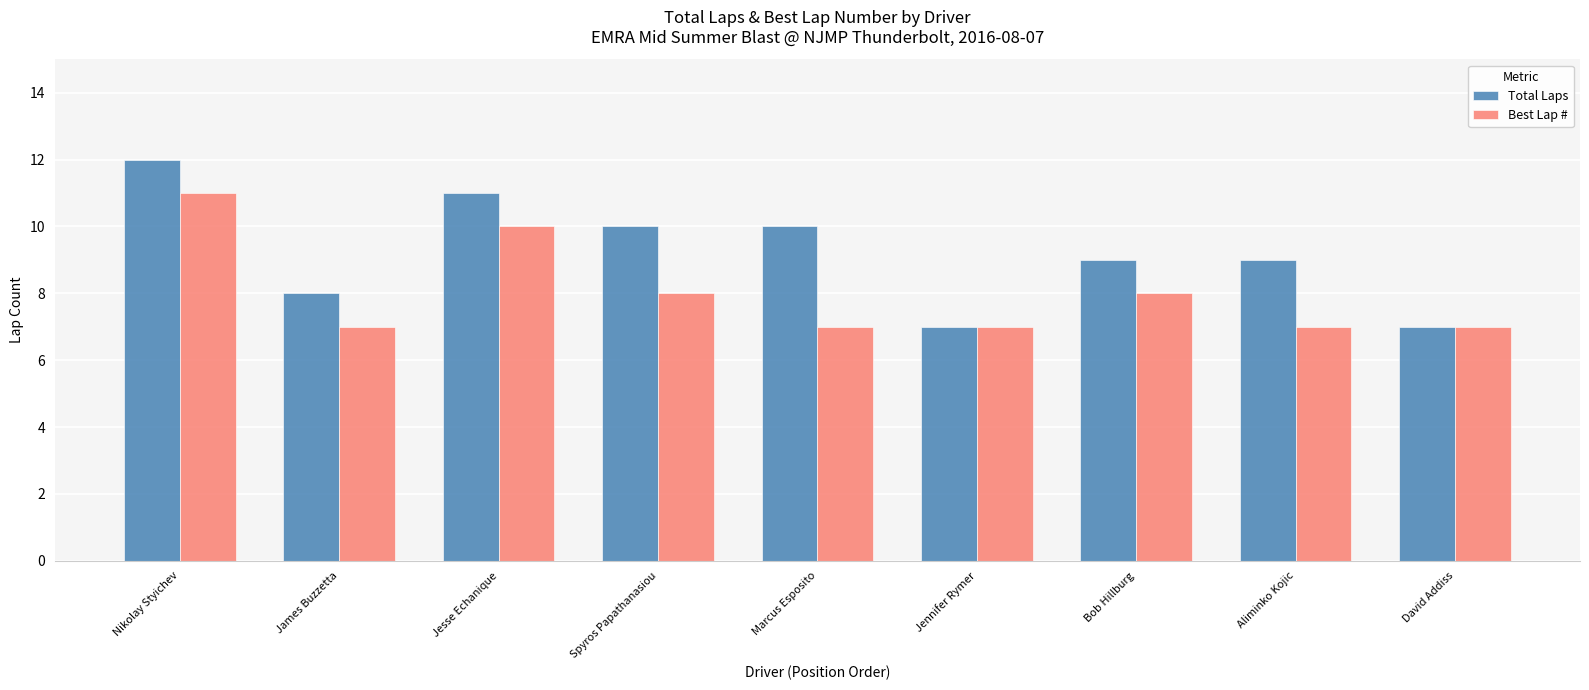

What is the maximum value for Total Laps?

12